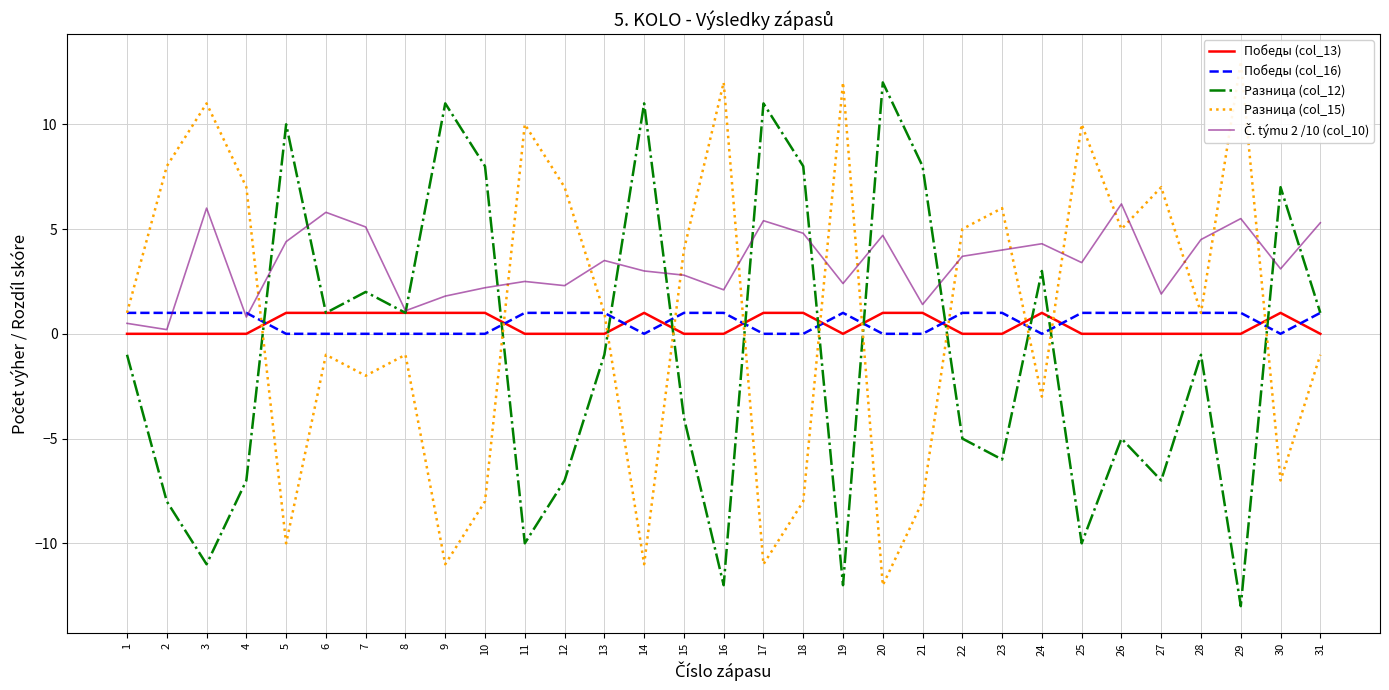

List the series in order of their peak value, lowest first.

Победы (col_13), Победы (col_16), Č. týmu 2 /10 (col_10), Разница (col_12), Разница (col_15)